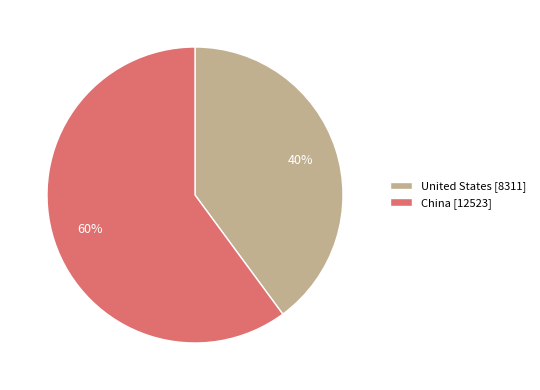

Is it true that United States is 50% of the pie?

False